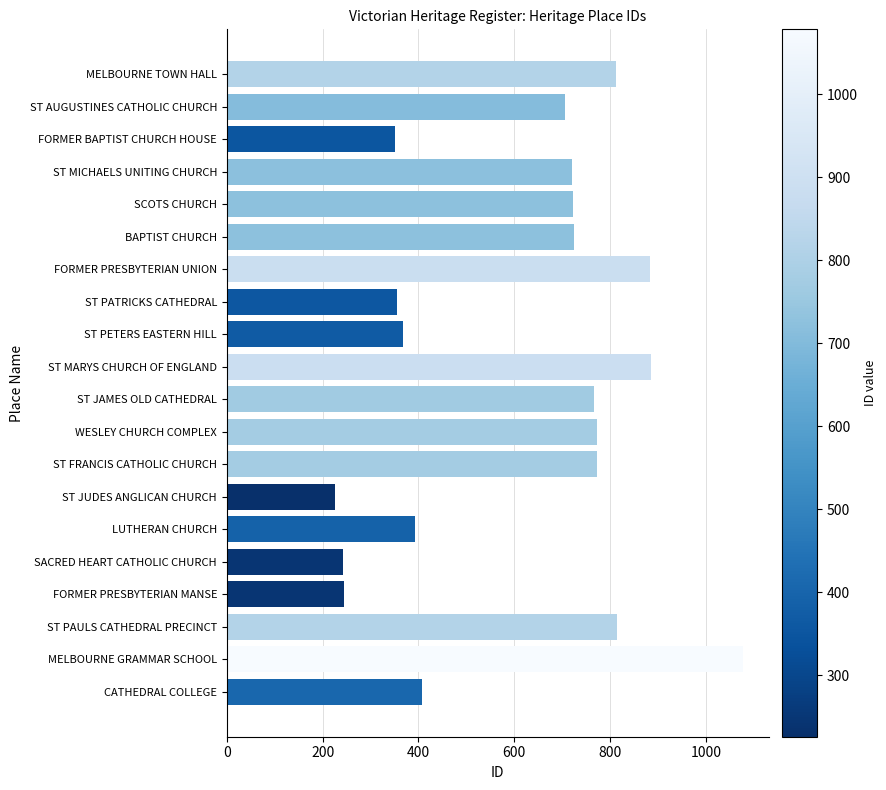

What is the sum of all values?

12251